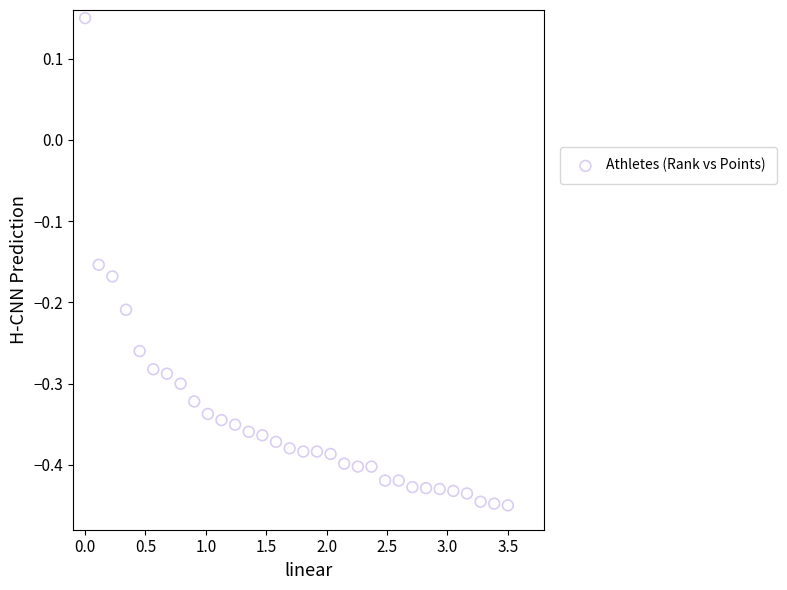

What is the range of X values (max minus min)?

3.5